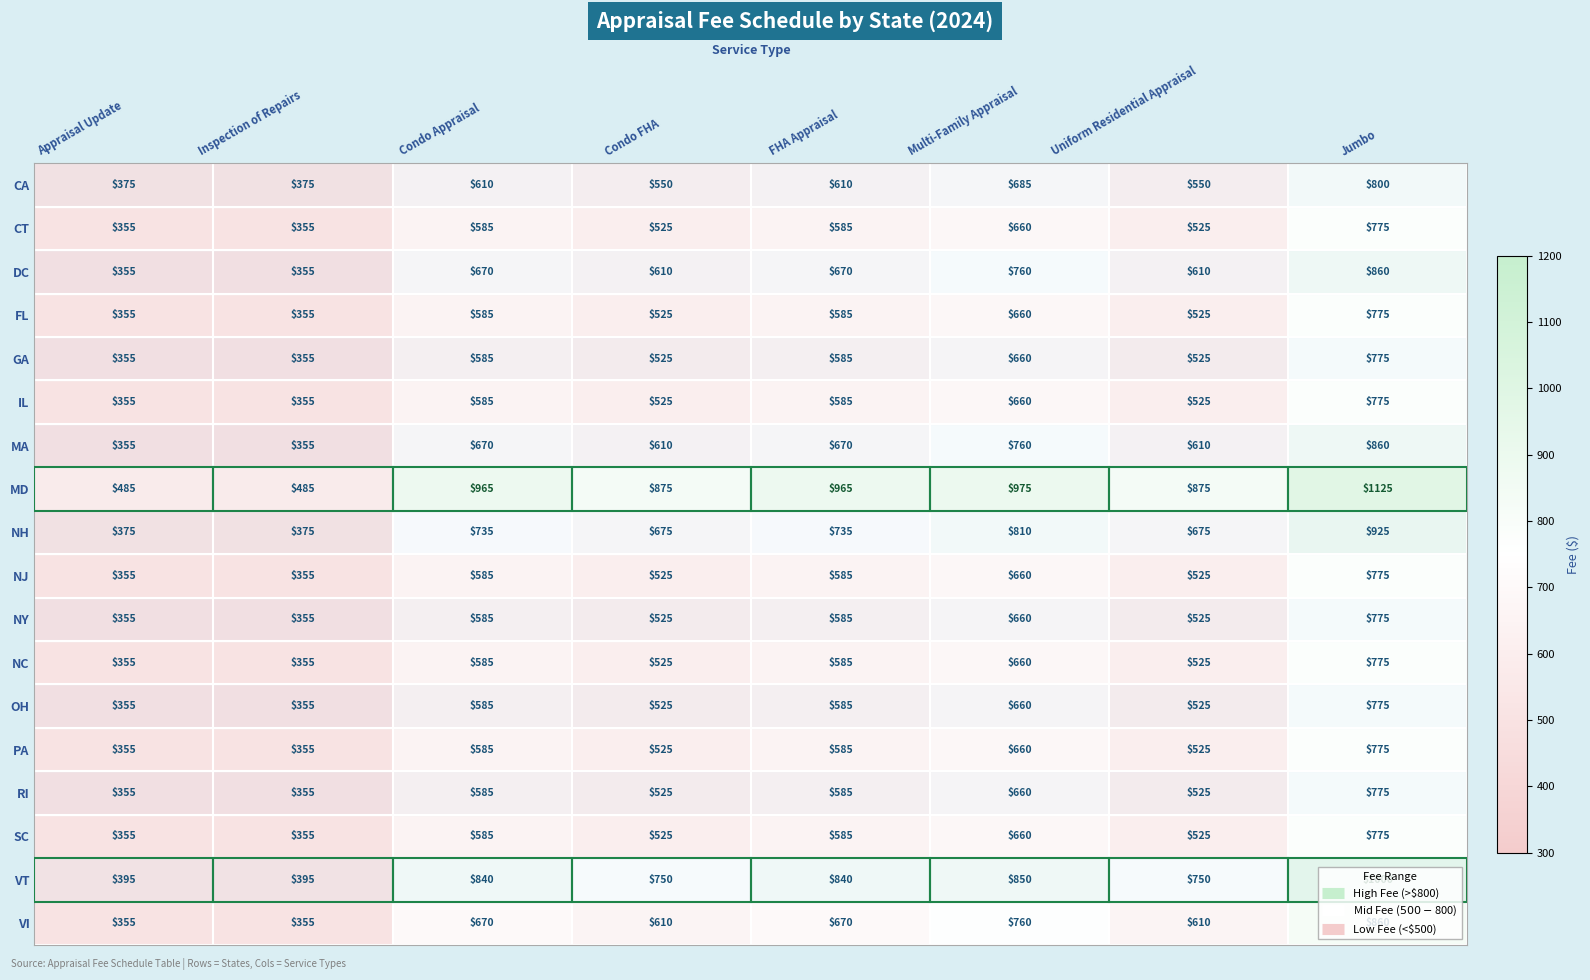

Which series has the largest total across all categories?

MD